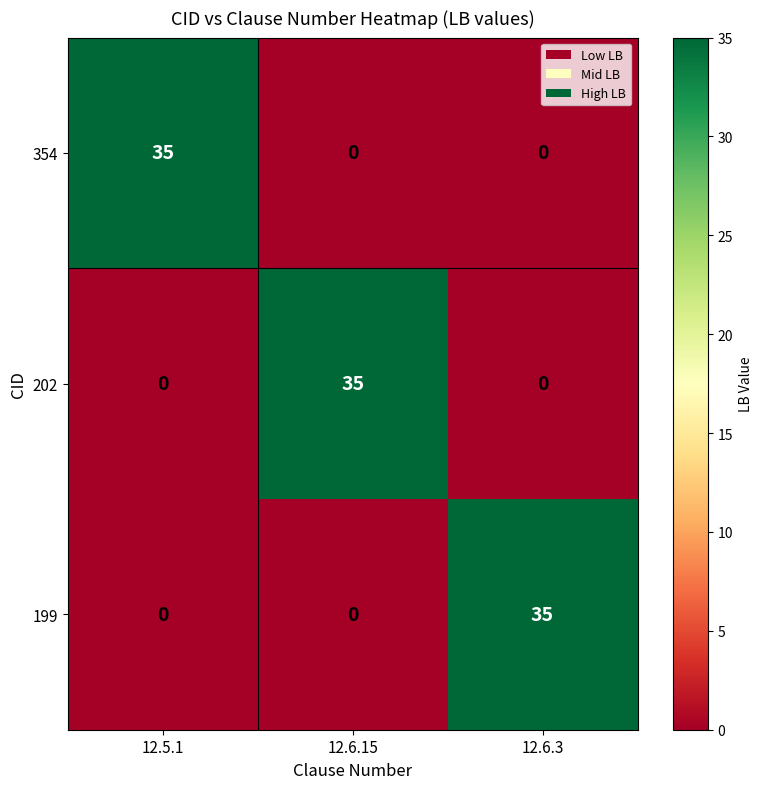

The 354 series shows 18 at 12.6.3. True or false?

False